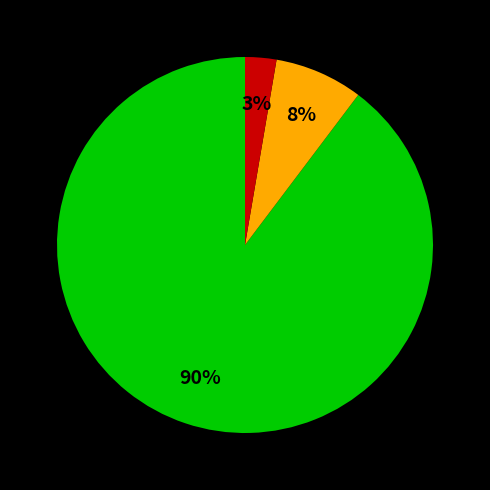

To the nearest percent, what is the average slice percentage?

33%